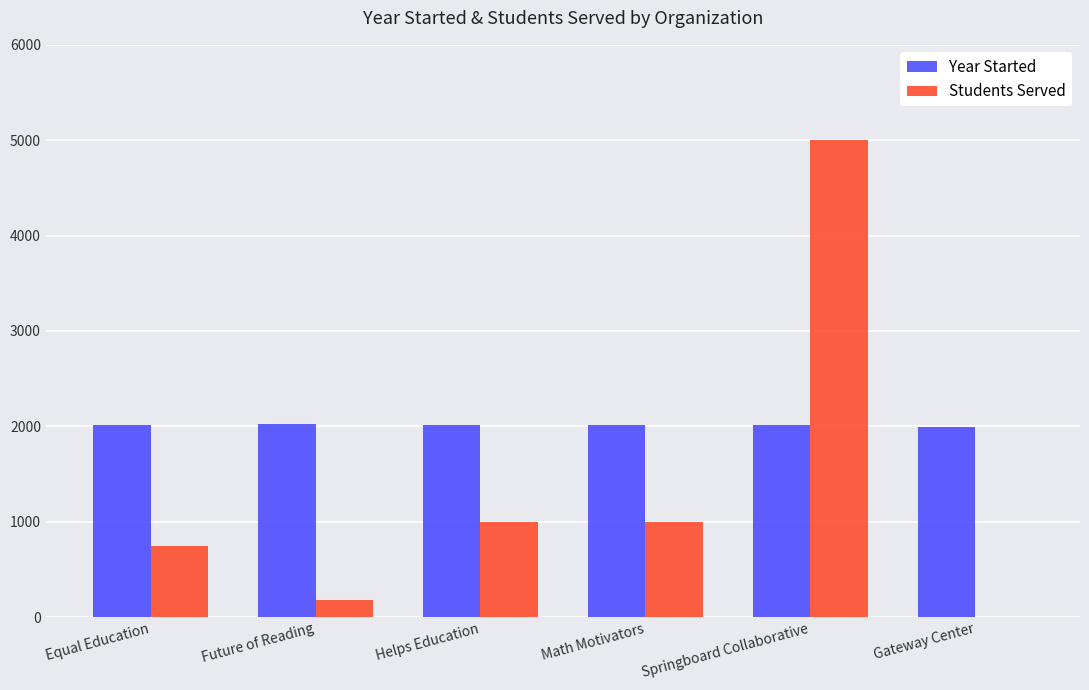

Which series has the largest total across all categories?

Year Started